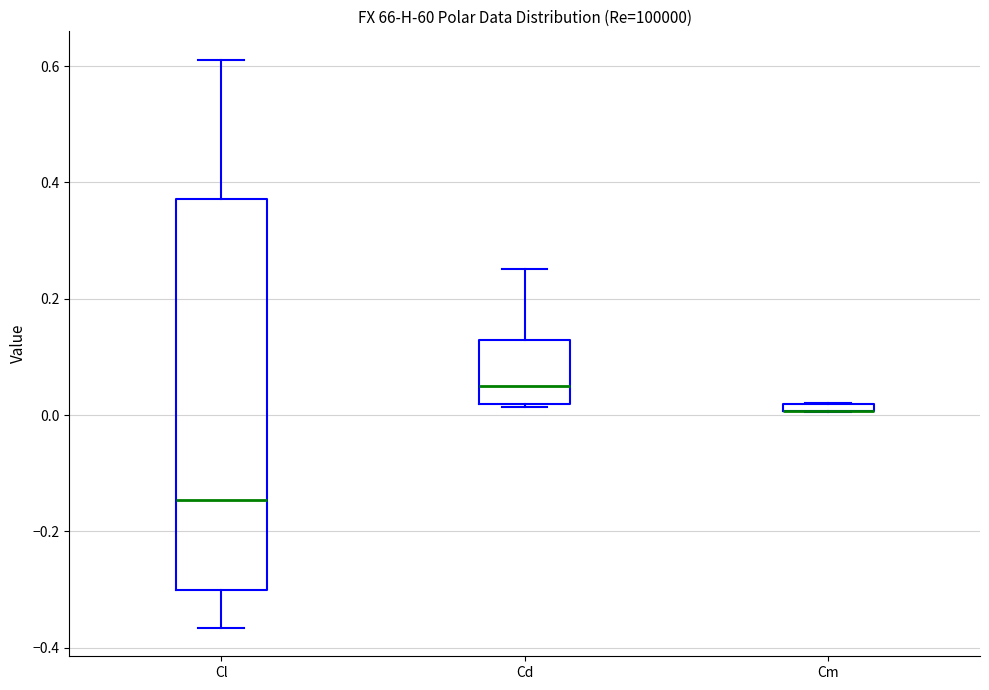

Which box is the tallest, from its lower edge to its upper edge?

Cl